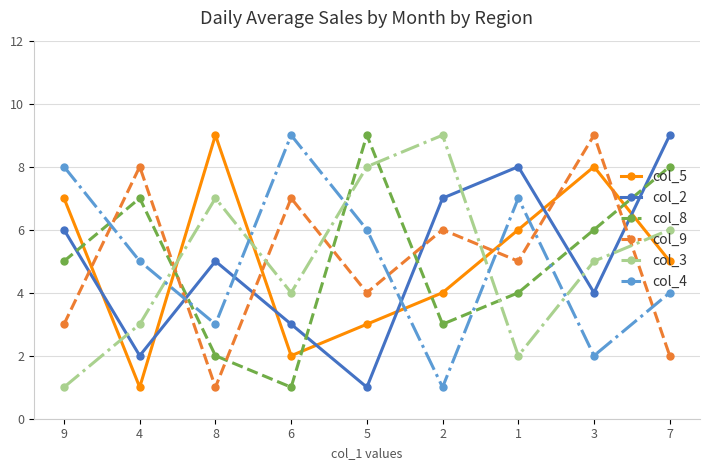

What is the label of the 2nd point from the left?

4